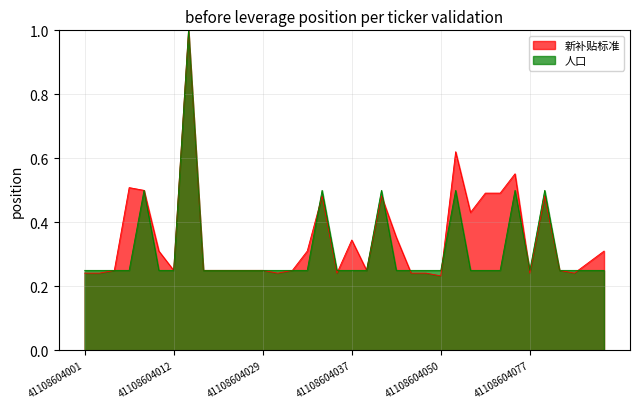

What is the total value across all series at 41108604026?

0.5